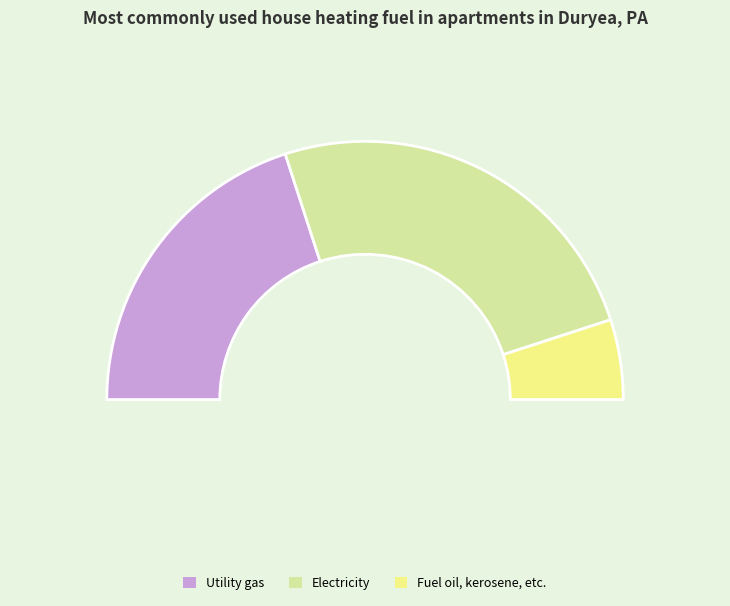

To the nearest percent, what portion does 7 represent?

10%